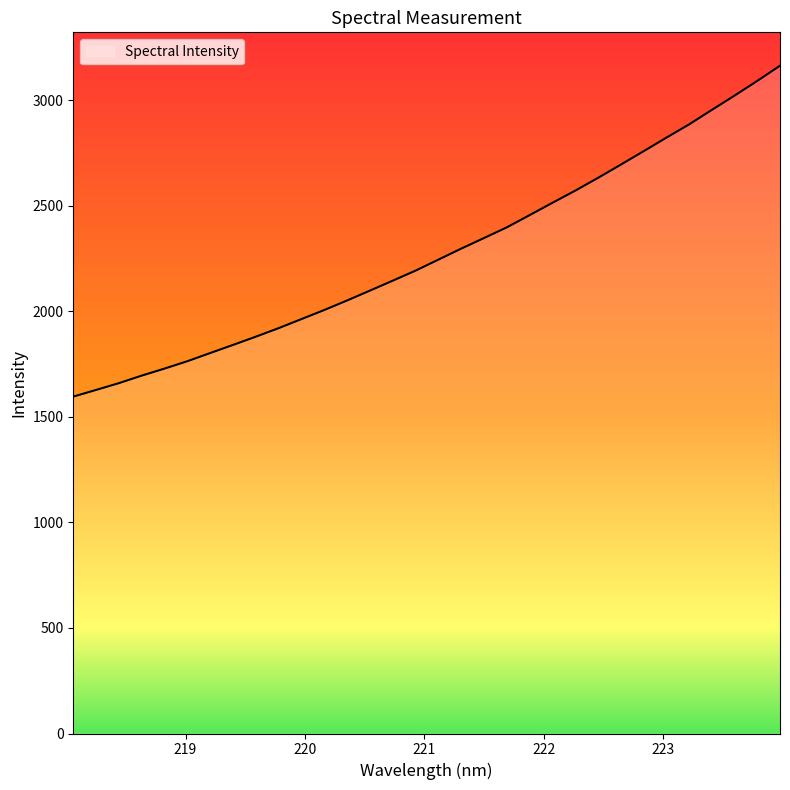

What is the difference between the maximum and minimum values?

1567.2